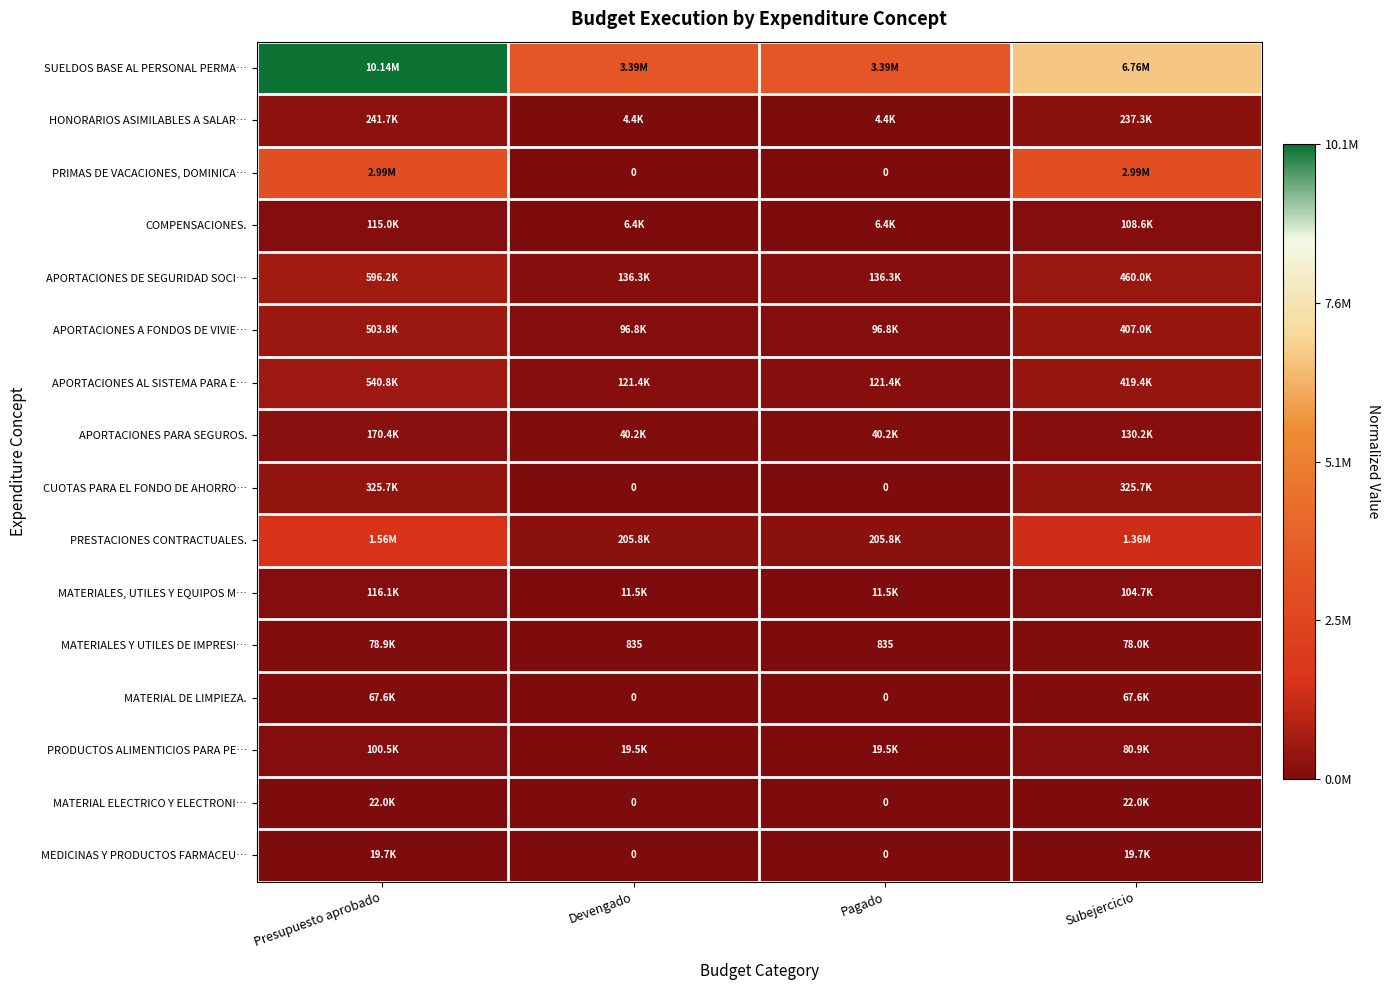

At how many categories does at least one series exceed 0?

4